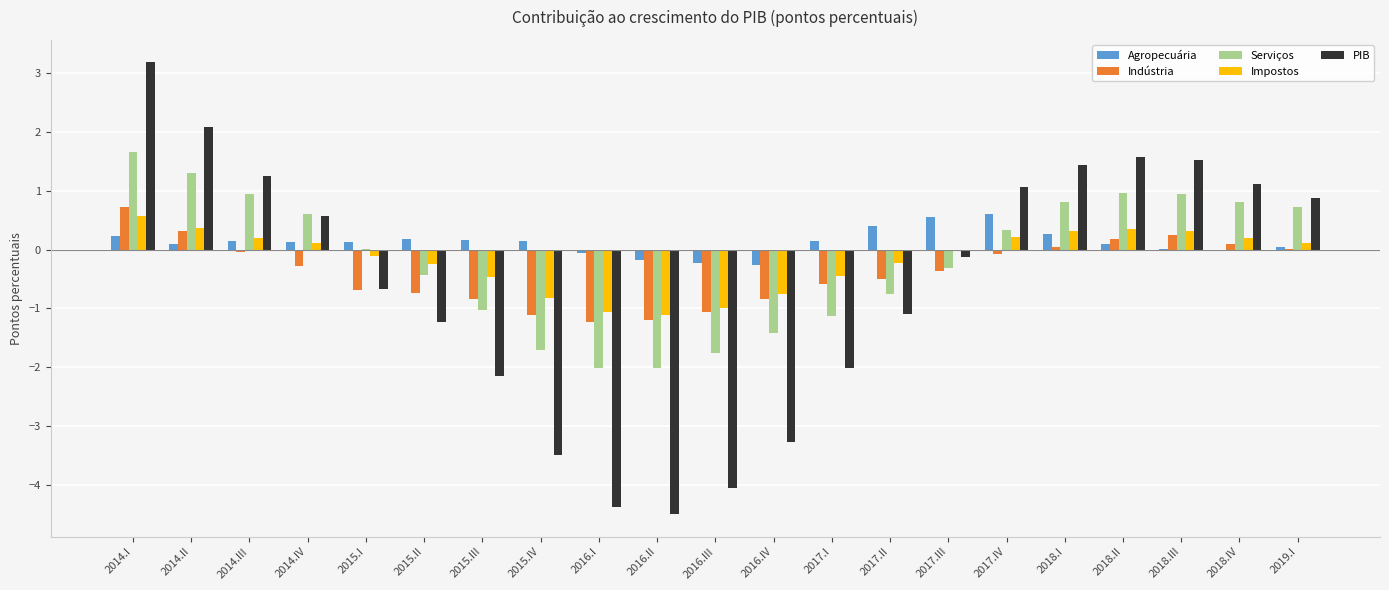

Where does the Indústria series first go above 0?

2014.I